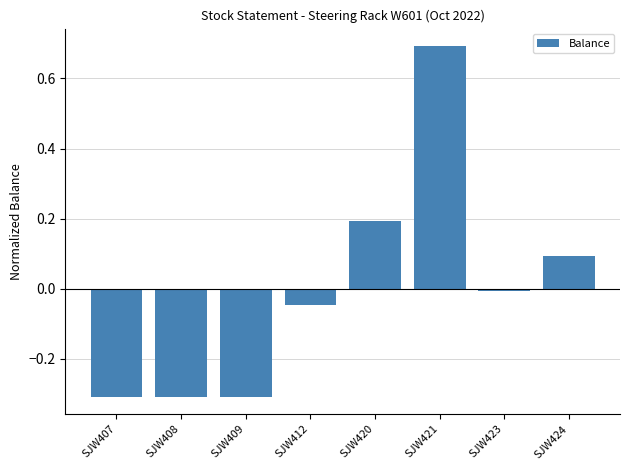

What is the greatest value displayed?

0.7